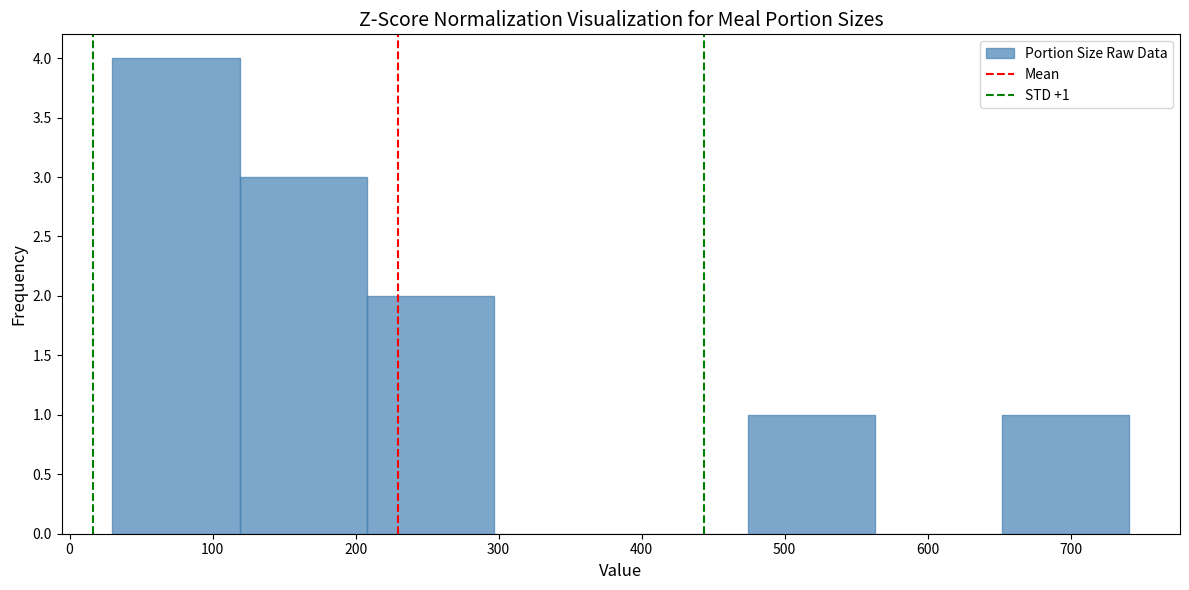

Over which range of the x-axis is the bar tallest?

30 to 120